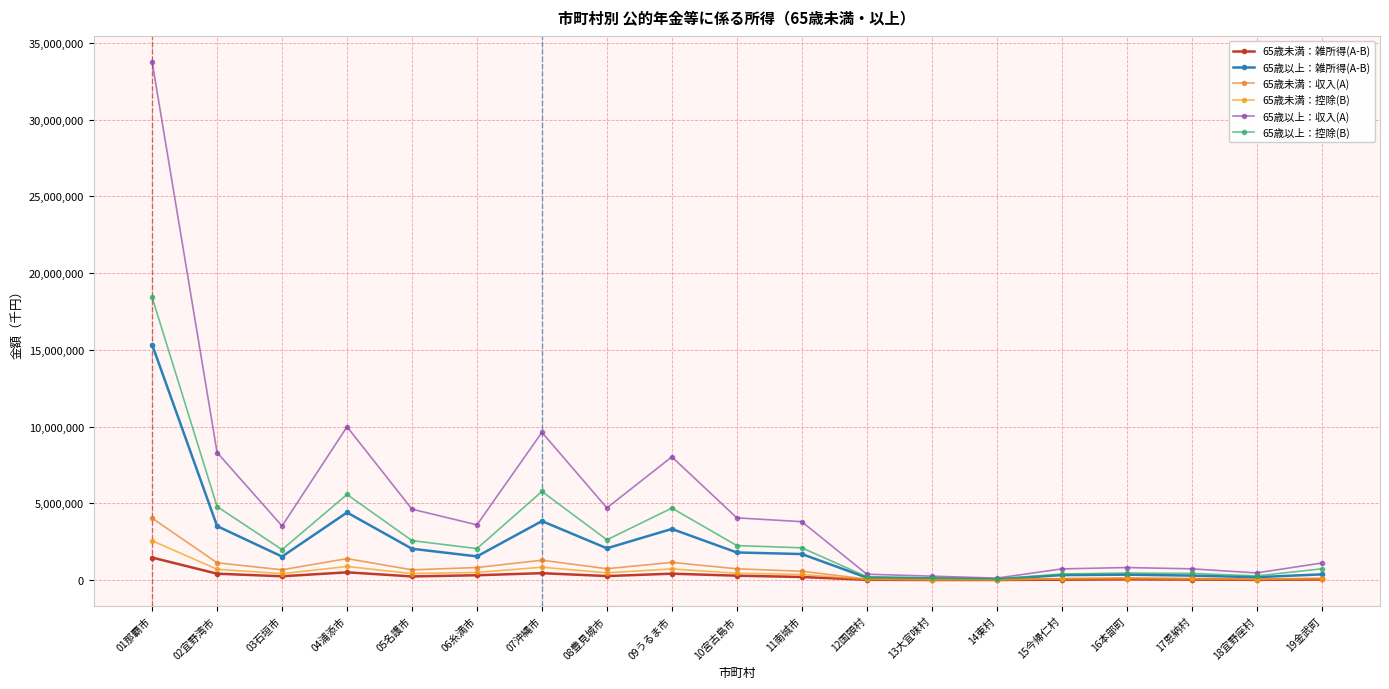

At which category is the sum across all series the highest?

01那覇市